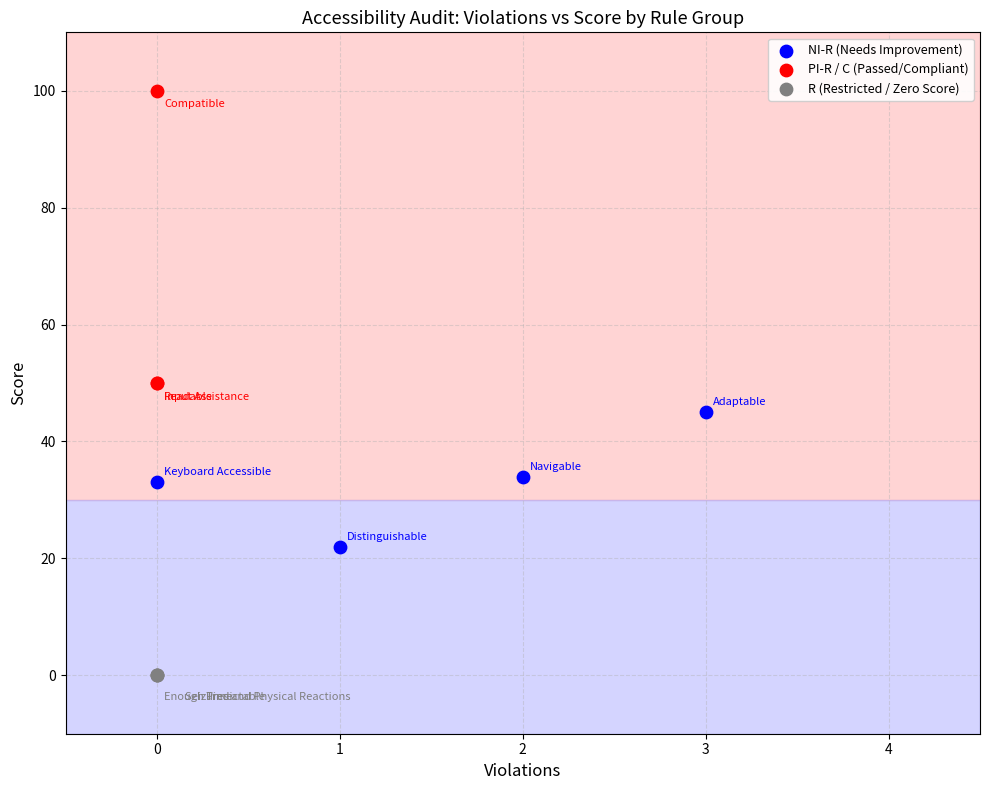

What are all the series names shown in the legend?

NI-R (Needs Improvement), PI-R / C (Passed/Compliant), R (Restricted / Zero Score)